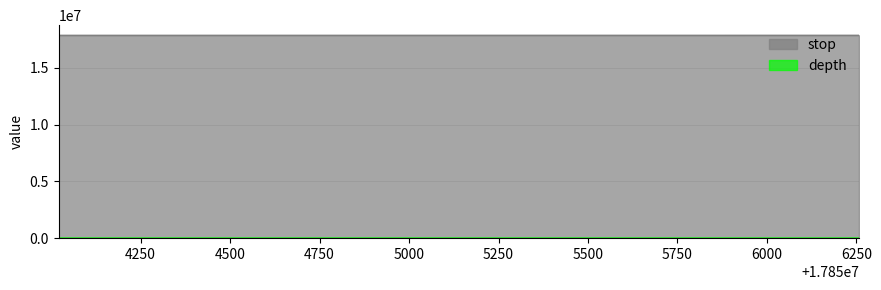

What are all the series names shown in the legend?

stop, depth